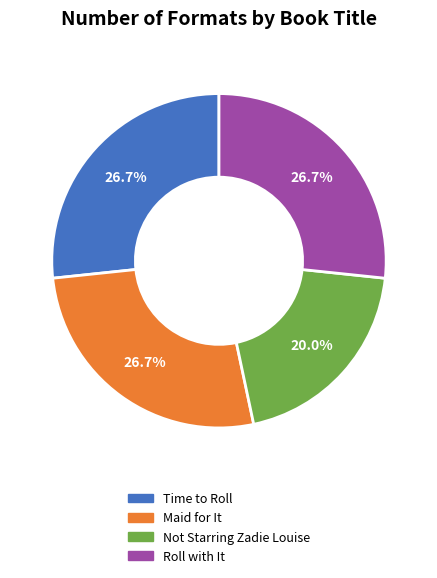

Is the sum of Maid for It and Time to Roll greater than half?

Yes